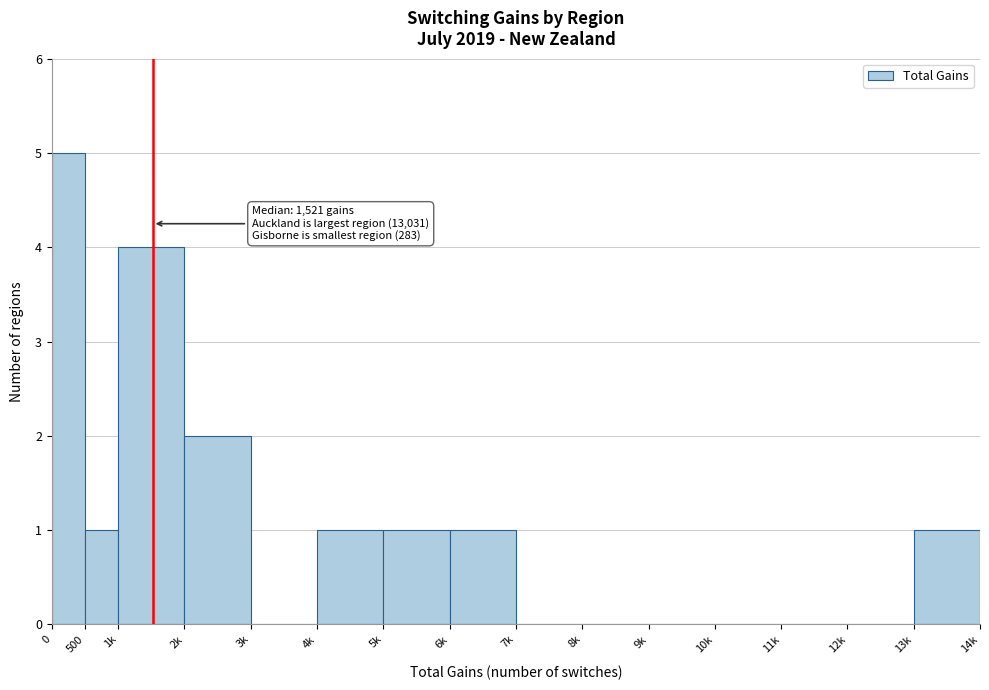

Reading left to right, extract all data points from this chart.

0=5	500=1	1k=4	2k=2	3k=0	4k=1	5k=1	6k=1	7k=0	8k=0	9k=0	10k=0	11k=0	12k=0	13k=1